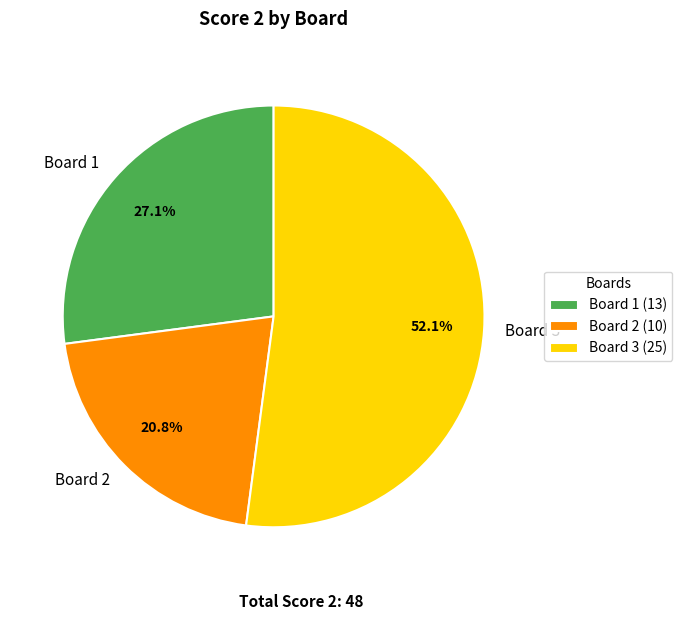

What percentage do Board 1 and Board 2 together represent?

47.9%